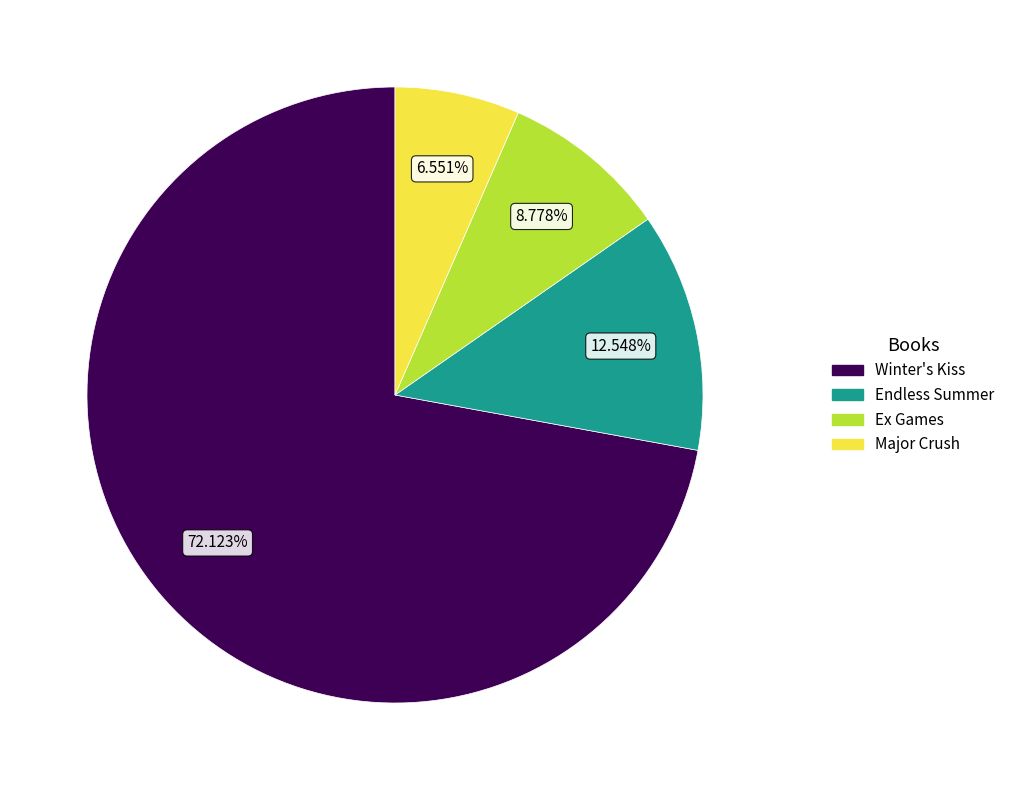

Is it true that Winter's Kiss is 83% of the pie?

False